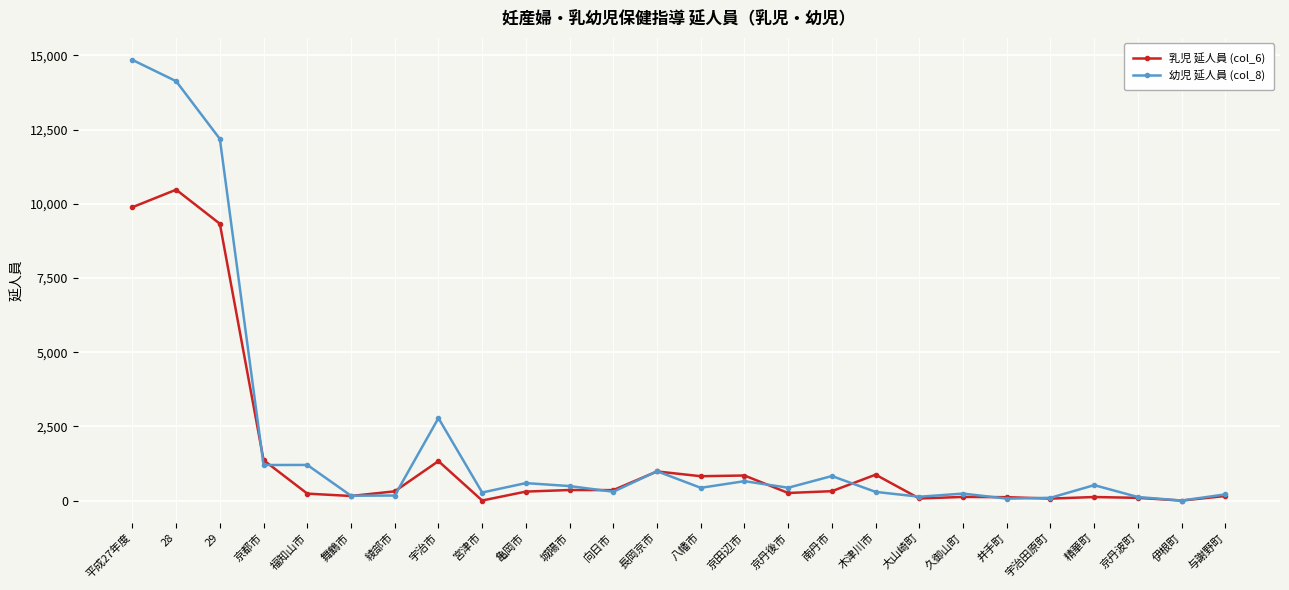

Which series changed the most between 八幡市 and 久御山町?

乳児 延人員 (col_6)